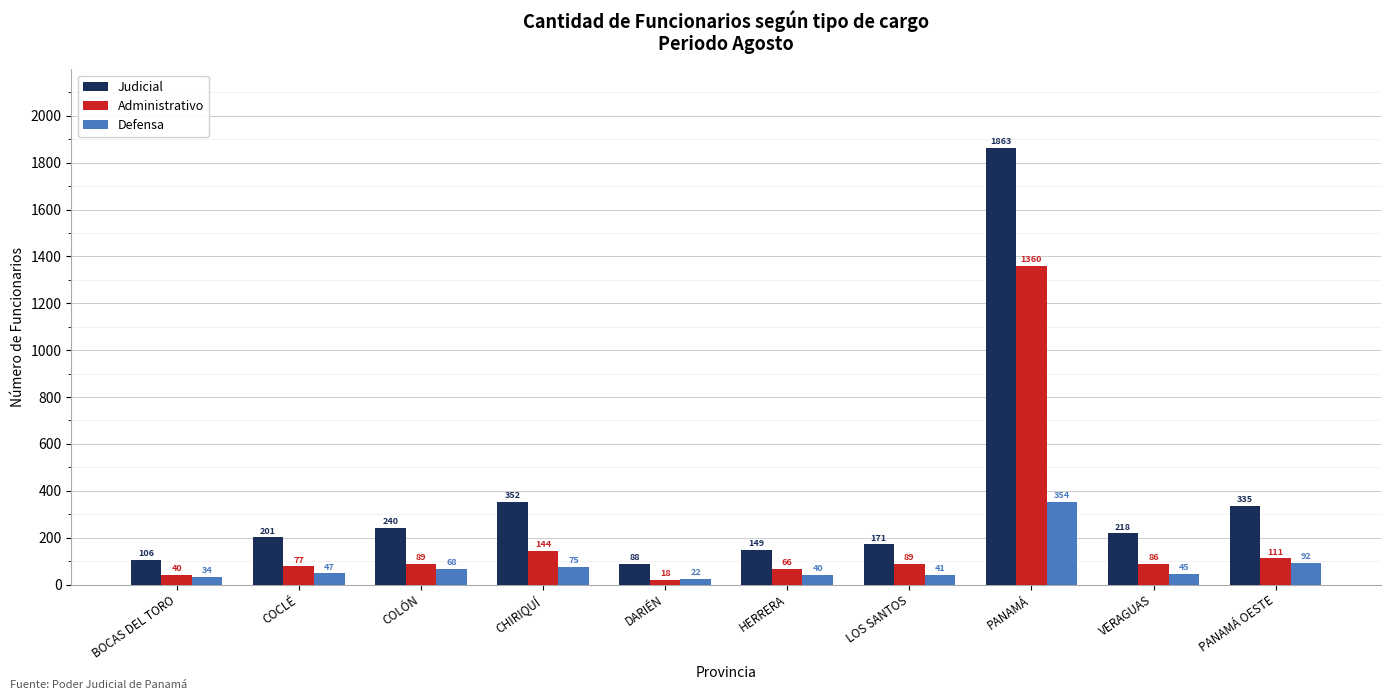

Count the number of data series in this chart.

3